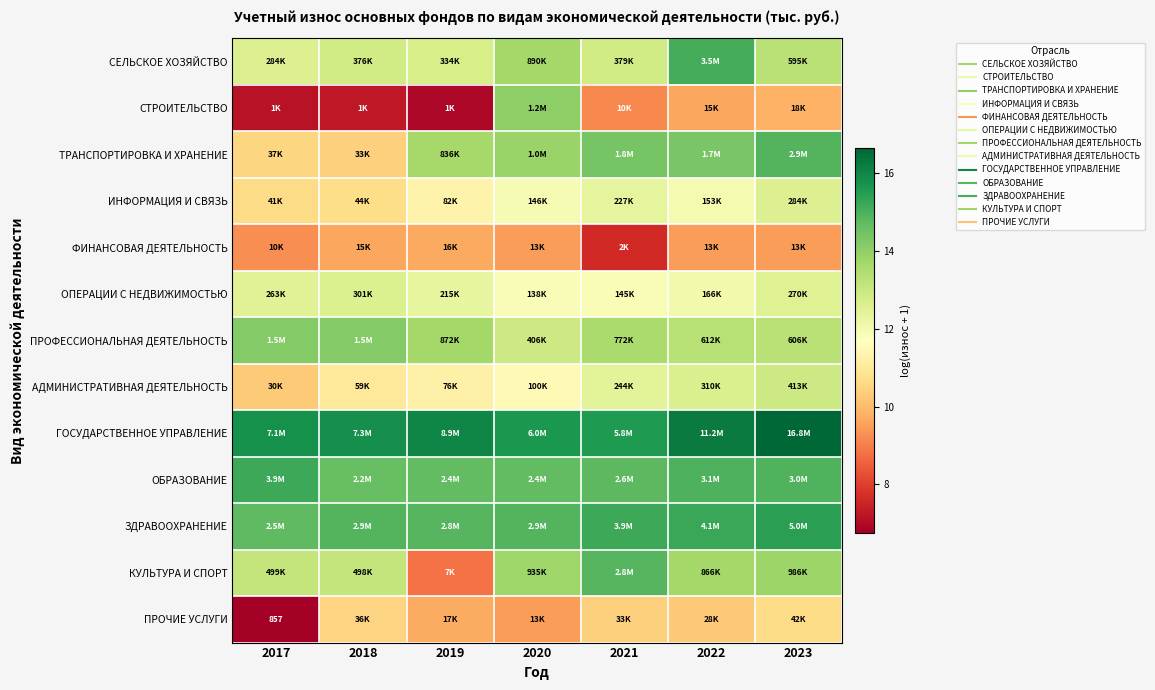

At how many categories does at least one series exceed 11?

7